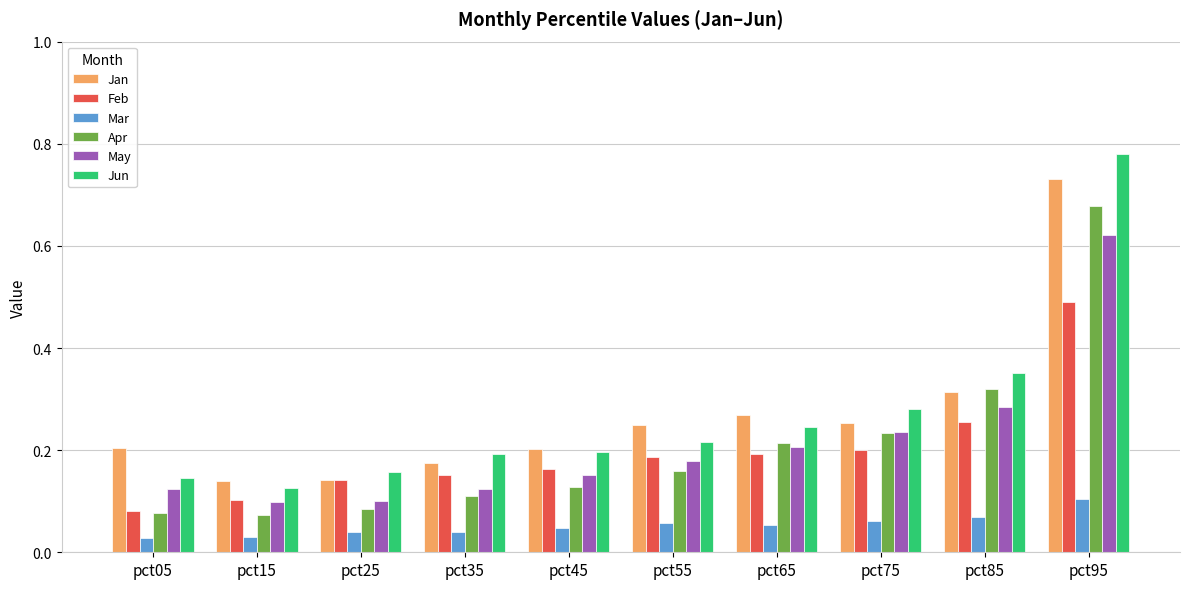

What is the sum of all Mar values?

0.5